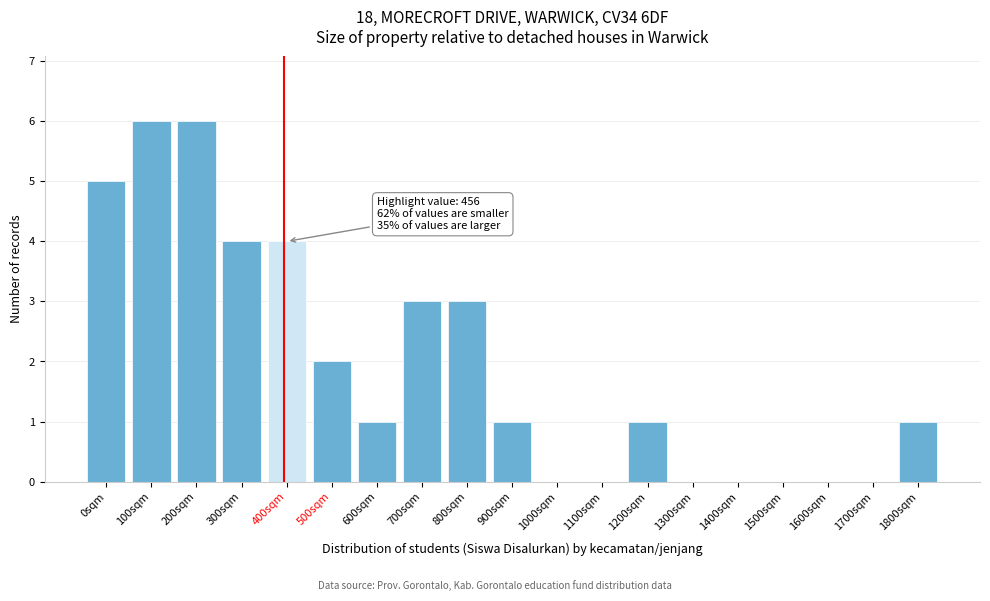

Reading right to left, what are all the values shown in this chart?

1800sqm=1	1700sqm=0	1600sqm=0	1500sqm=0	1400sqm=0	1300sqm=0	1200sqm=1	1100sqm=0	1000sqm=0	900sqm=1	800sqm=3	700sqm=3	600sqm=1	500sqm=2	400sqm=4	300sqm=4	200sqm=6	100sqm=6	0sqm=5